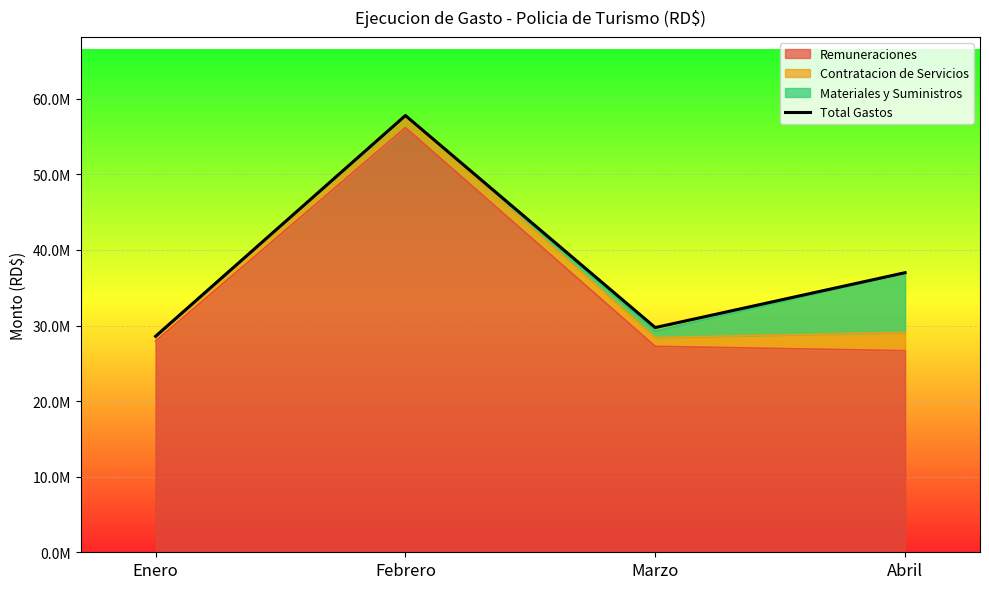

List the labels in order of value, largest first.

Febrero, Abril, Marzo, Enero